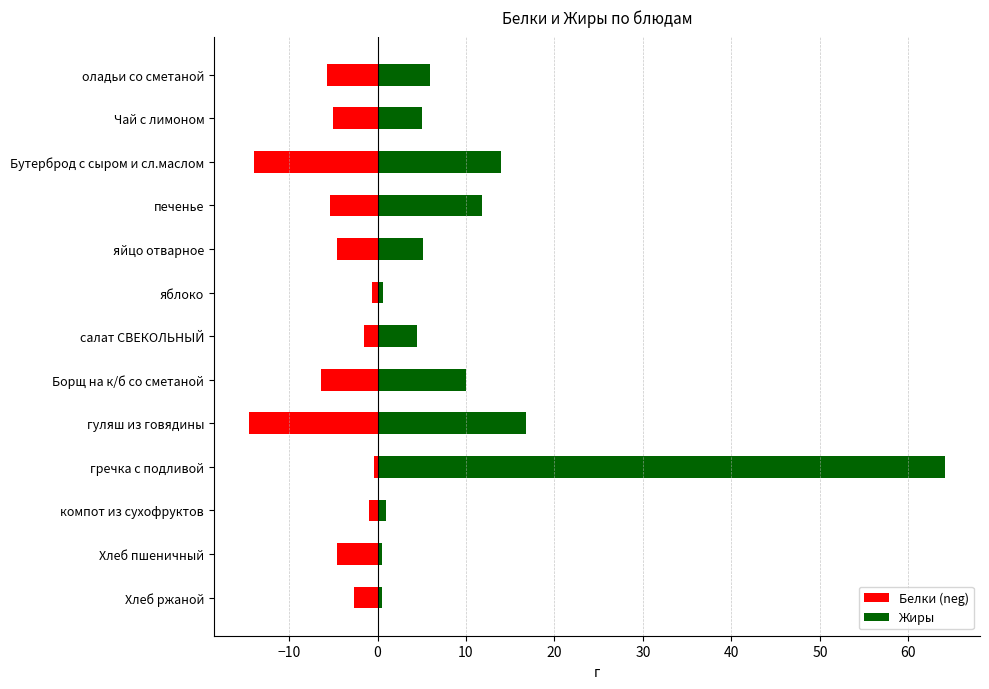

Which series has the largest total across all categories?

Жиры